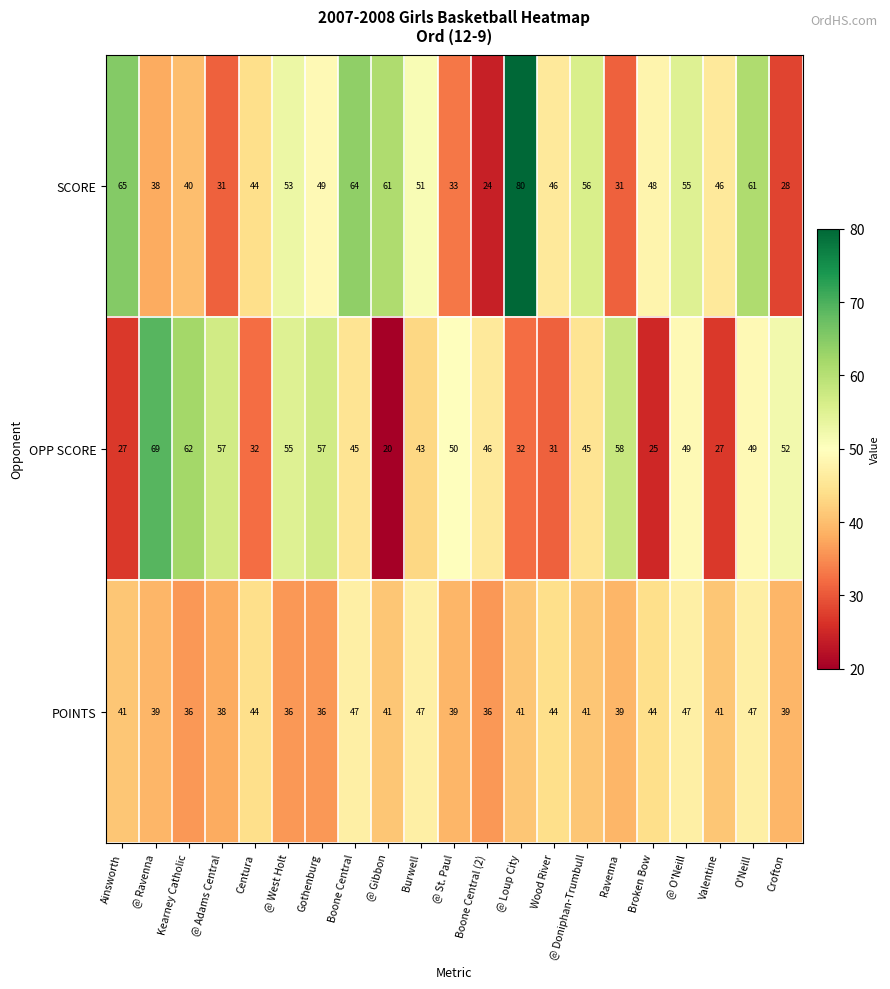

Between Boone Central and @ St. Paul, which series saw the biggest shift?

SCORE